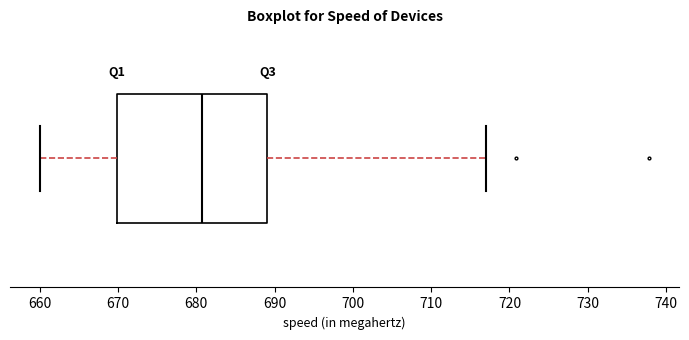

Read this box plot against the x-axis: the position of the median line, the range covered by the box, and the ends of both whiskers. The values are not printed on the chart, so give them approximately, as read against the axis.

median 681, box 670 to 689, whiskers 660 to 717